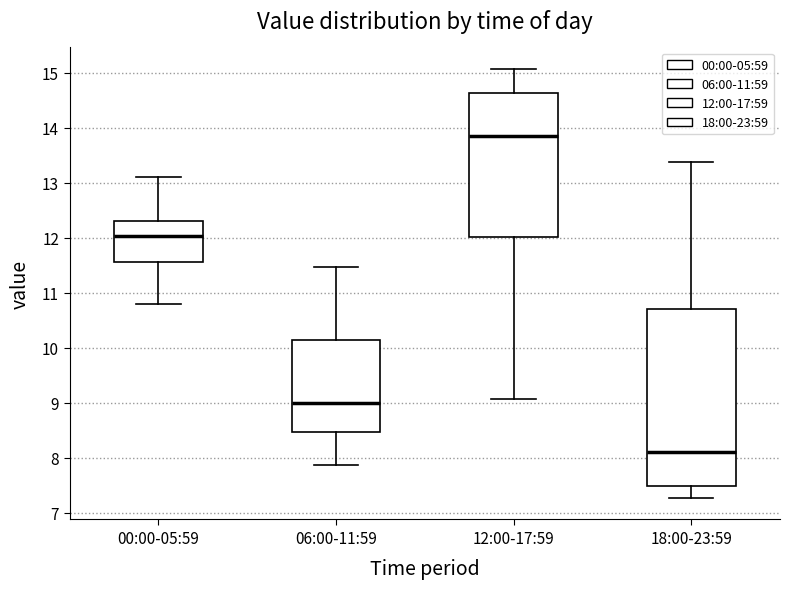

Reading left to right, transcribe this box plot: for each box, give where its median line is, the range the box spans, and where its two whiskers end, as read against the y-axis. The values are not printed on the chart, so give them approximately, as read against the axis.

00:00-05:59: median 12.0, box 11.6 to 12.3, whiskers 10.8 to 13.1
06:00-11:59: median 9.0, box 8.5 to 10.2, whiskers 7.9 to 11.5
12:00-17:59: median 13.9, box 12.0 to 14.6, whiskers 9.1 to 15.1
18:00-23:59: median 8.1, box 7.5 to 10.7, whiskers 7.3 to 13.4